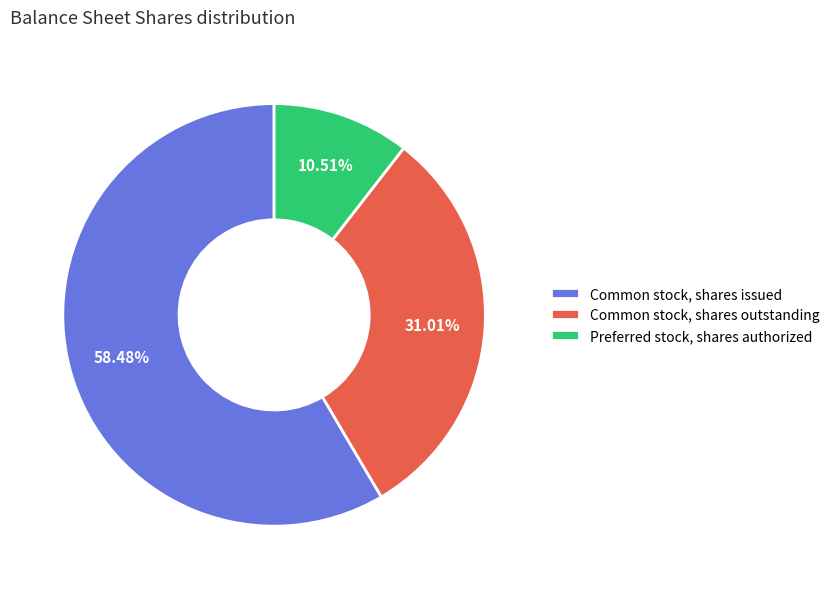

What percentage is NOT represented by Preferred stock, shares authorized?

89.5%